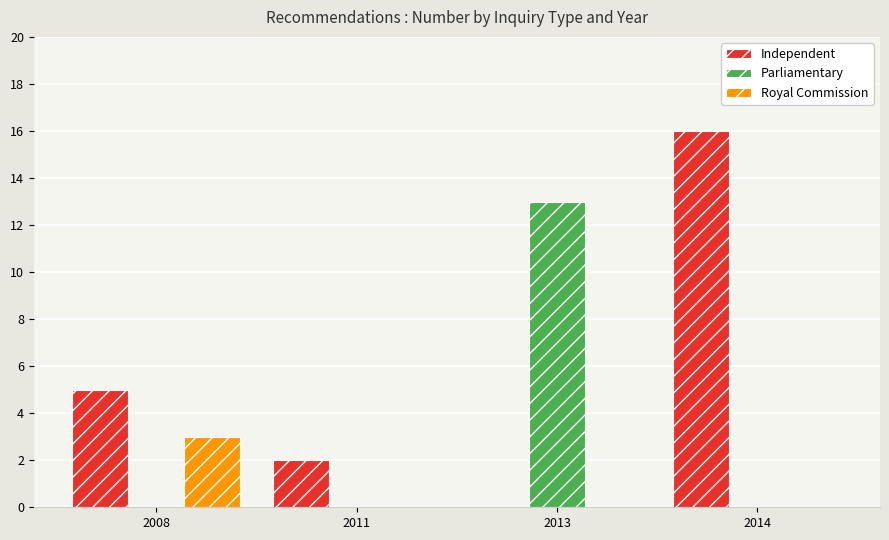

The Independent series shows 11 at 2014. True or false?

False